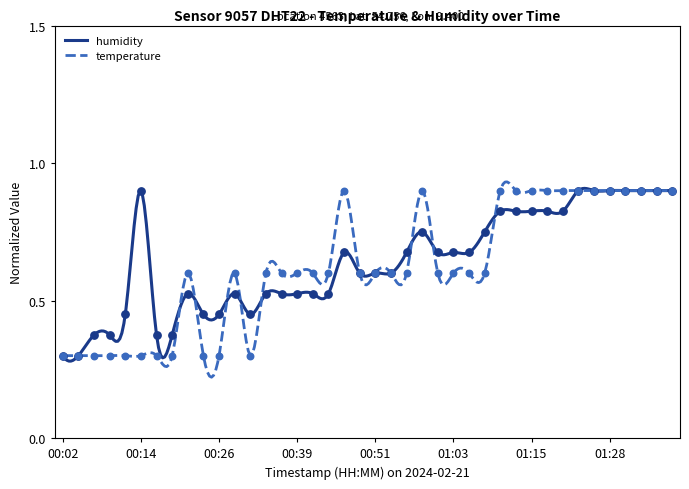

Which series has the largest total across all categories?

humidity